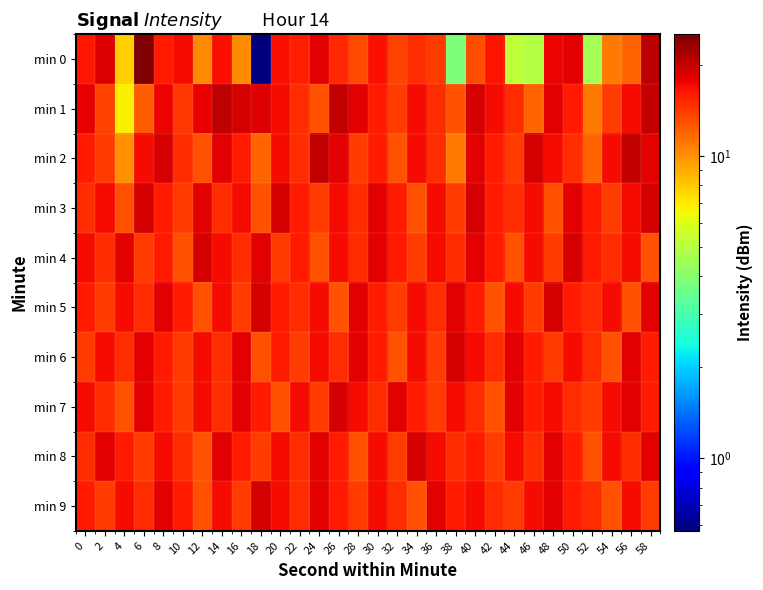

Reading right to left, what are all the values shown in this chart?

min 0: 58=20.8	56=12.0	54=10.9	52=4.6	50=18.1	48=17.7	46=4.9	44=5.2	42=16.5	40=13.0	38=3.9	36=14.0	34=14.9	32=13.8	30=16.7	28=13.2	26=15.1	24=18.1	22=15.8	20=16.8	18=0.6	16=10.1	14=16.8	12=10.3	10=17.1	8=16.2	6=25.3	4=7.8	2=18.5	0=16.3
min 1: 58=20.0	56=17.0	54=14.0	52=11.0	50=16.0	48=18.0	46=12.0	44=15.0	42=17.0	40=19.0	38=13.0	36=15.0	34=17.0	32=14.0	30=16.0	28=18.0	26=20.0	24=13.0	22=15.0	20=17.0	18=18.4	16=19.0	14=20.3	12=17.9	10=14.3	8=17.7	6=12.4	4=6.8	2=13.7	0=17.8
min 2: 58=18.0	56=20.0	54=17.0	52=12.0	50=15.0	48=17.0	46=19.0	44=14.0	42=16.0	40=18.0	38=11.0	36=15.0	34=17.0	32=13.0	30=16.0	28=14.0	26=18.0	24=20.0	22=15.0	20=17.0	18=12.0	16=16.0	14=18.0	12=13.0	10=15.0	8=19.0	6=17.0	4=10.0	2=14.0	0=16.0
min 3: 58=19.0	56=17.0	54=14.0	52=16.0	50=18.0	48=13.0	46=17.0	44=15.0	42=16.0	40=19.0	38=14.0	36=17.0	34=13.0	32=16.0	30=18.0	28=15.0	26=17.0	24=14.0	22=16.0	20=19.0	18=13.0	16=17.0	14=15.0	12=18.0	10=14.0	8=16.0	6=19.0	4=13.0	2=17.0	0=15.0
min 4: 58=13.0	56=17.0	54=15.0	52=16.0	50=19.0	48=14.0	46=17.0	44=13.0	42=16.0	40=18.0	38=15.0	36=17.0	34=14.0	32=16.0	30=18.0	28=15.0	26=17.0	24=13.0	22=16.0	20=14.0	18=18.0	16=15.0	14=17.0	12=19.0	10=13.0	8=16.0	6=14.0	4=18.0	2=15.0	0=17.0
min 5: 58=18.0	56=13.0	54=17.0	52=15.0	50=16.0	48=19.0	46=14.0	44=17.0	42=13.0	40=16.0	38=18.0	36=15.0	34=17.0	32=14.0	30=16.0	28=18.0	26=13.0	24=17.0	22=15.0	20=16.0	18=19.0	16=14.0	14=17.0	12=13.0	10=16.0	8=18.0	6=15.0	4=17.0	2=14.0	0=16.0
min 6: 58=16.0	56=18.0	54=13.0	52=15.0	50=17.0	48=14.0	46=16.0	44=18.0	42=15.0	40=17.0	38=19.0	36=14.0	34=17.0	32=13.0	30=16.0	28=18.0	26=15.0	24=17.0	22=14.0	20=16.0	18=13.0	16=18.0	14=15.0	12=17.0	10=14.0	8=16.0	6=18.0	4=15.0	2=17.0	0=14.0
min 7: 58=16.0	56=18.0	54=17.0	52=14.0	50=15.0	48=17.0	46=16.0	44=18.0	42=13.0	40=15.0	38=17.0	36=14.0	34=16.0	32=18.0	30=15.0	28=17.0	26=19.0	24=14.0	22=17.0	20=13.0	18=16.0	16=18.0	14=15.0	12=17.0	10=14.0	8=16.0	6=18.0	4=13.0	2=15.0	0=17.0
min 8: 58=18.0	56=15.0	54=17.0	52=13.0	50=16.0	48=18.0	46=15.0	44=17.0	42=14.0	40=16.0	38=15.0	36=17.0	34=19.0	32=14.0	30=17.0	28=13.0	26=16.0	24=18.0	22=15.0	20=17.0	18=14.0	16=16.0	14=18.0	12=13.0	10=15.0	8=17.0	6=14.0	4=16.0	2=18.0	0=15.0
min 9: 58=14.0	56=17.0	54=13.0	52=15.0	50=16.0	48=18.0	46=17.0	44=14.0	42=15.0	40=17.0	38=16.0	36=18.0	34=13.0	32=15.0	30=17.0	28=14.0	26=16.0	24=18.0	22=15.0	20=17.0	18=19.0	16=14.0	14=17.0	12=13.0	10=16.0	8=18.0	6=15.0	4=17.0	2=14.0	0=16.0